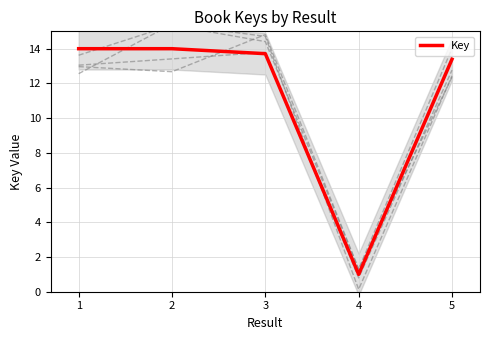

Does the chart have visible grid lines?

Yes